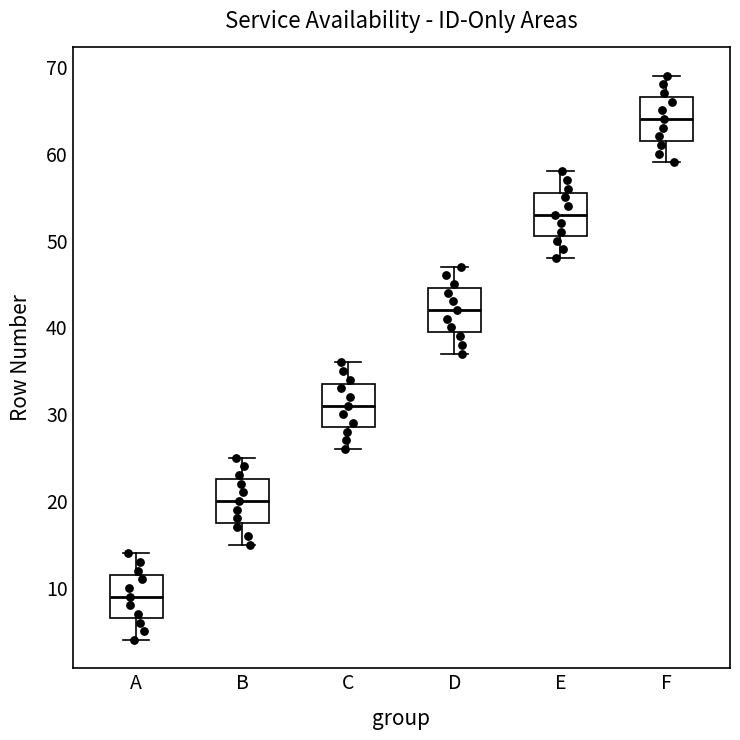

Reading left to right, read every box against the y-axis: the position of its median line, the range the box covers, and the ends of its whiskers. The values are not printed on the chart, so give them approximately, as read against the axis.

A: median 9, box 7 to 12, whiskers 4 to 14
B: median 20, box 18 to 23, whiskers 15 to 25
C: median 31, box 29 to 34, whiskers 26 to 36
D: median 42, box 40 to 45, whiskers 37 to 47
E: median 53, box 51 to 56, whiskers 48 to 58
F: median 64, box 62 to 67, whiskers 59 to 69